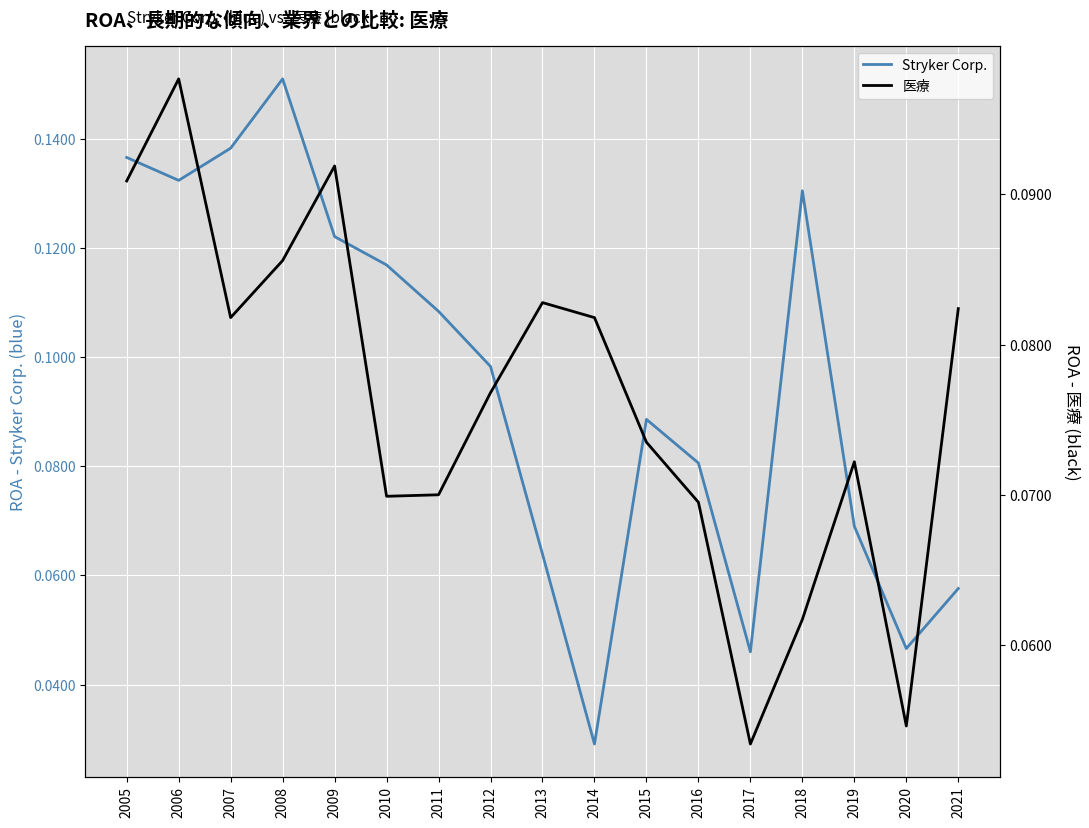

True or false: 医療 and Stryker Corp. cross at least once.

True